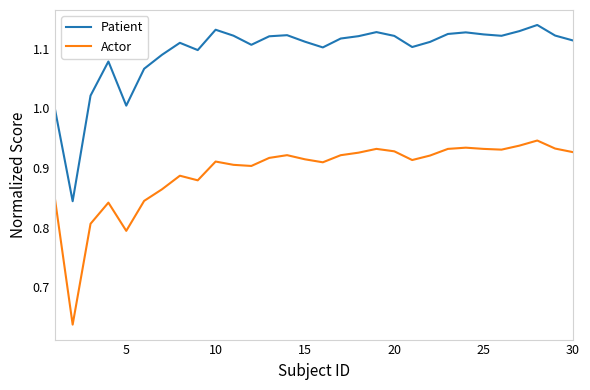

What is the difference between the maximum and minimum values in the Actor series?

0.3